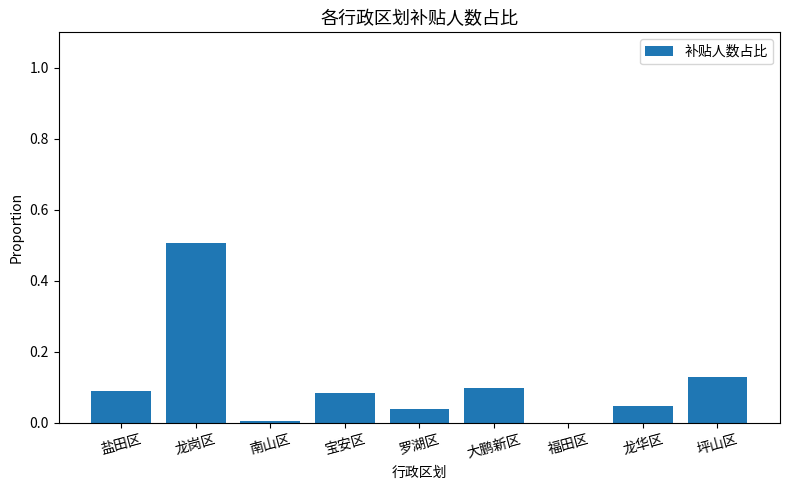

What is the change in value from 大鹏新区 to 龙华区?

-0.1